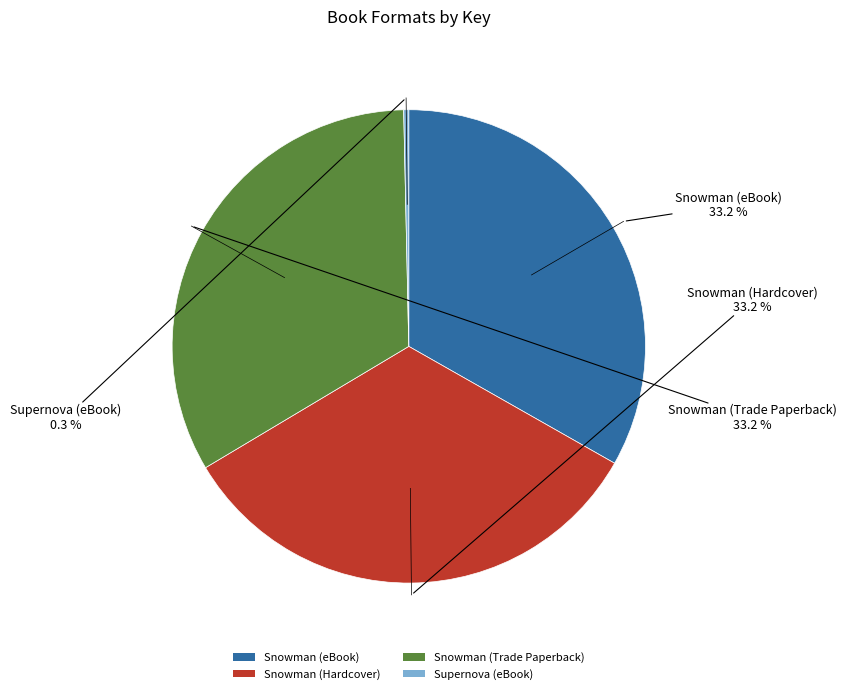

Which category has the smallest portion of the pie?

Supernova (eBook)